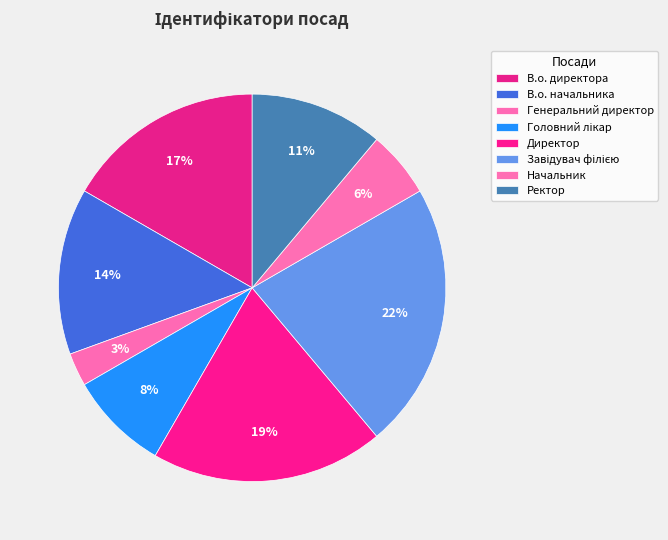

Is it true that Директор is 9% of the pie?

False